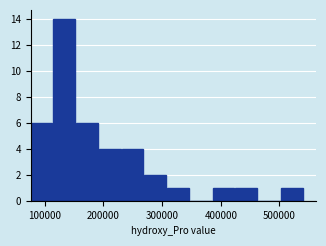

Around what value on the x-axis is the tallest bar? Give the approximate position of its centre, as read against the axis.

130000